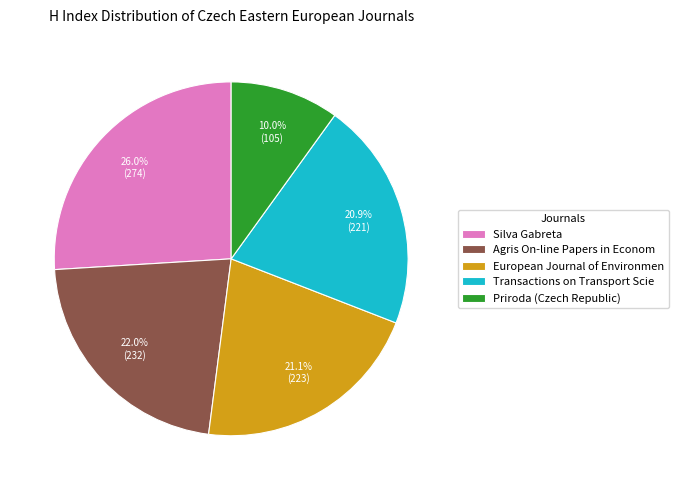

To the nearest percent, what is the average slice percentage?

20%